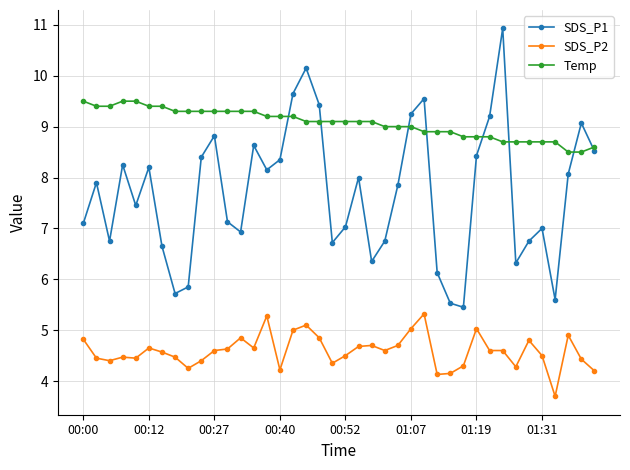

True or false: Temp and SDS_P2 cross at least once.

False